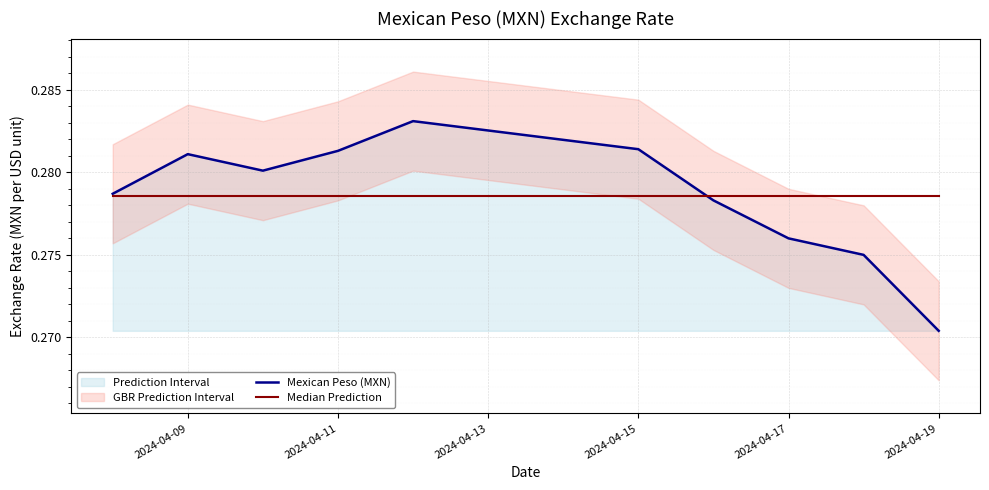

Is it true that Median Prediction equals 0.1 at 2024-04-09?

False